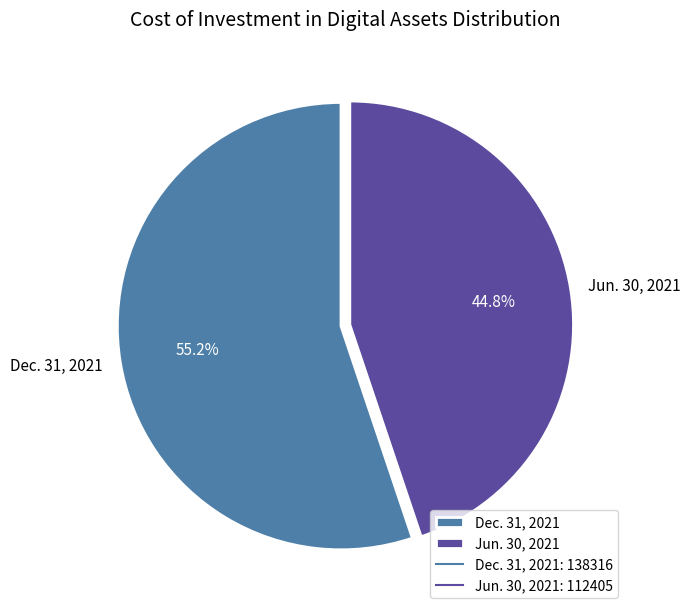

Which category has the smallest portion of the pie?

Jun. 30, 2021